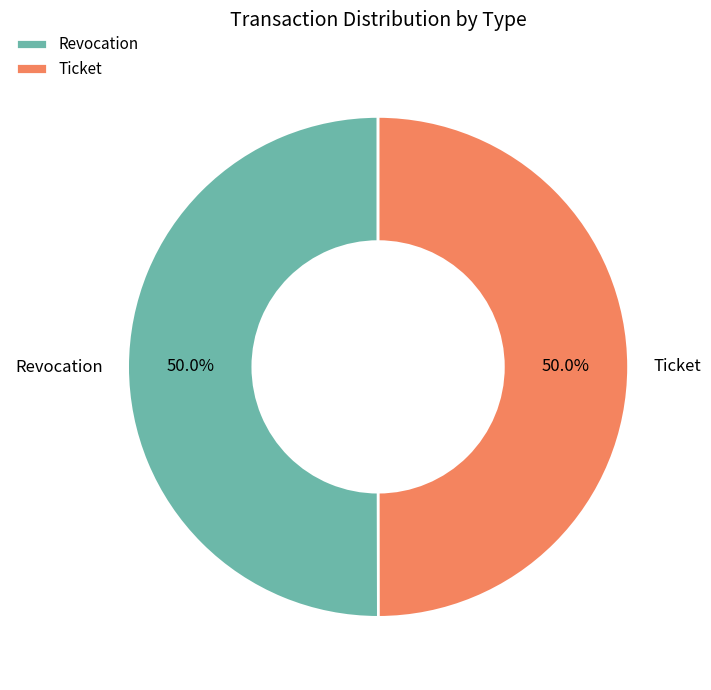

What portion of the pie excludes Ticket?

50.0%